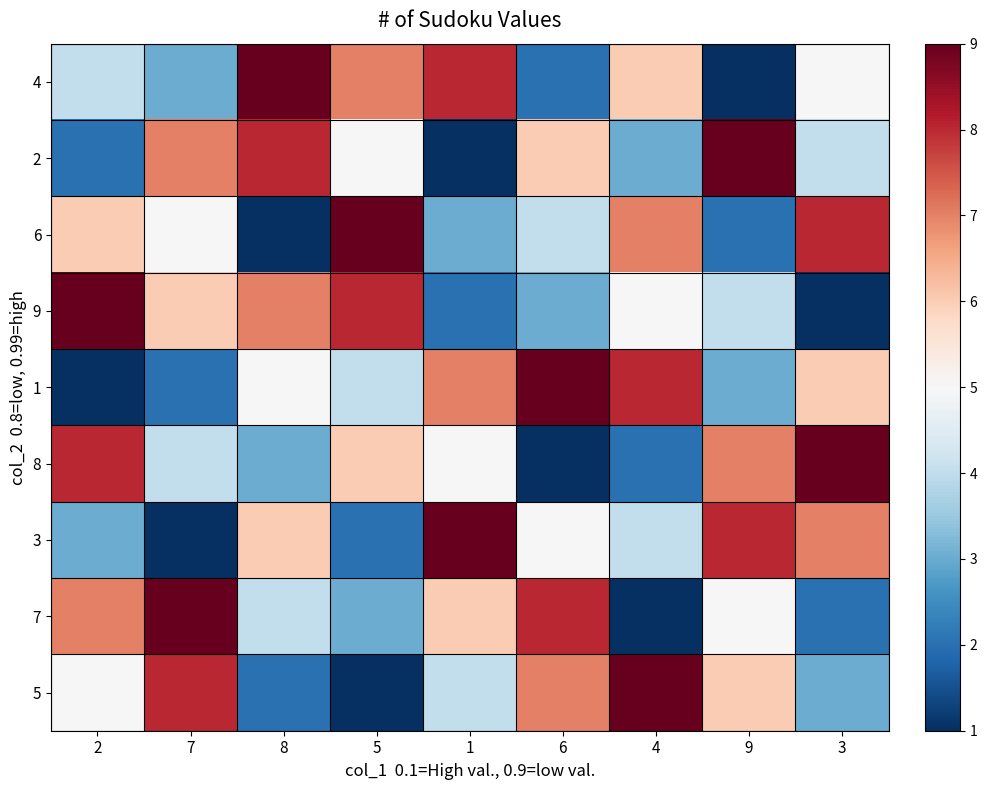

Rank the series by their maximum value, from highest to lowest.

4, 2, 6, 9, 1, 8, 3, 7, 5